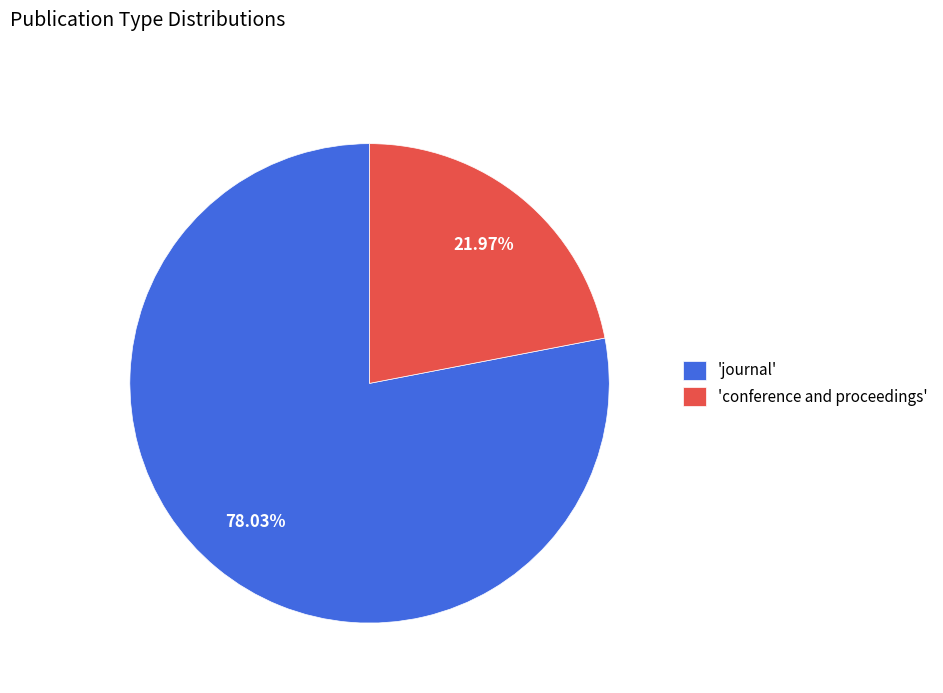

Which category accounts for the majority?

'journal'